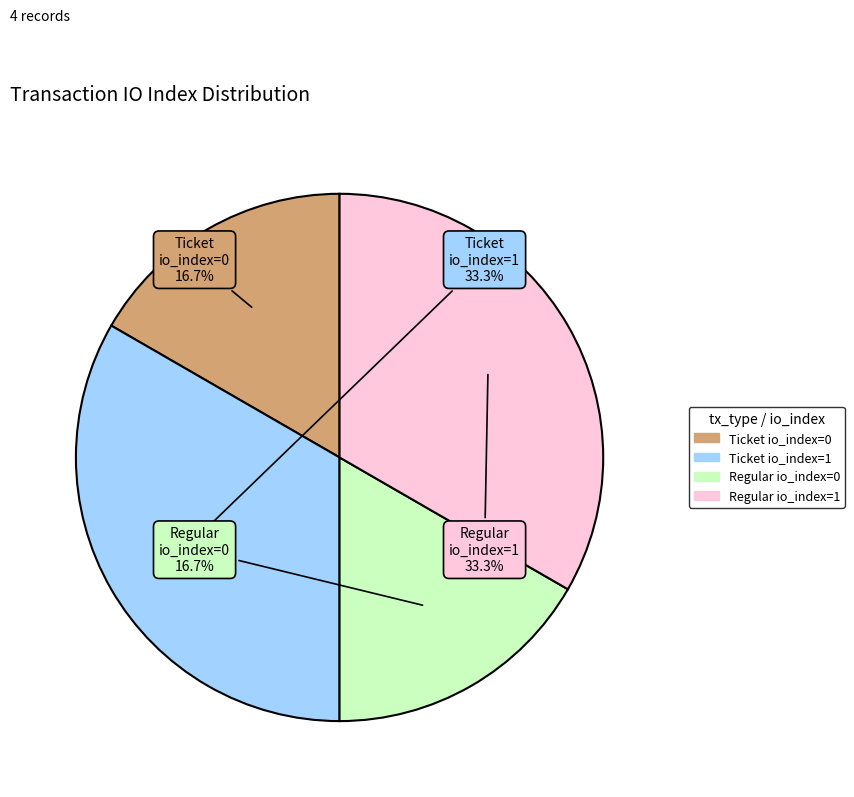

Does any single category account for the majority?

No